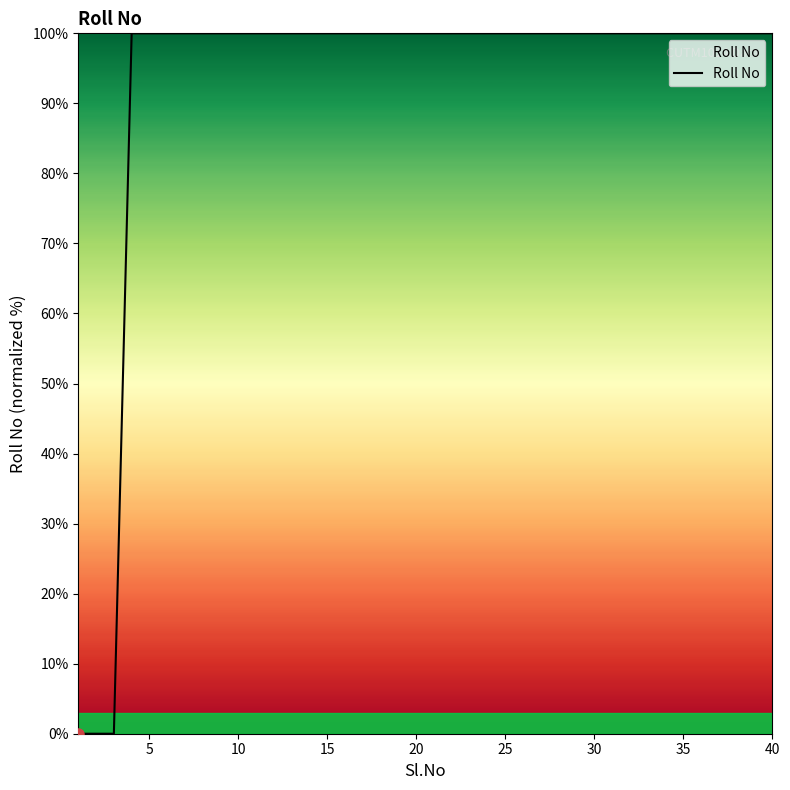

What is the maximum value shown in the chart?

100.0